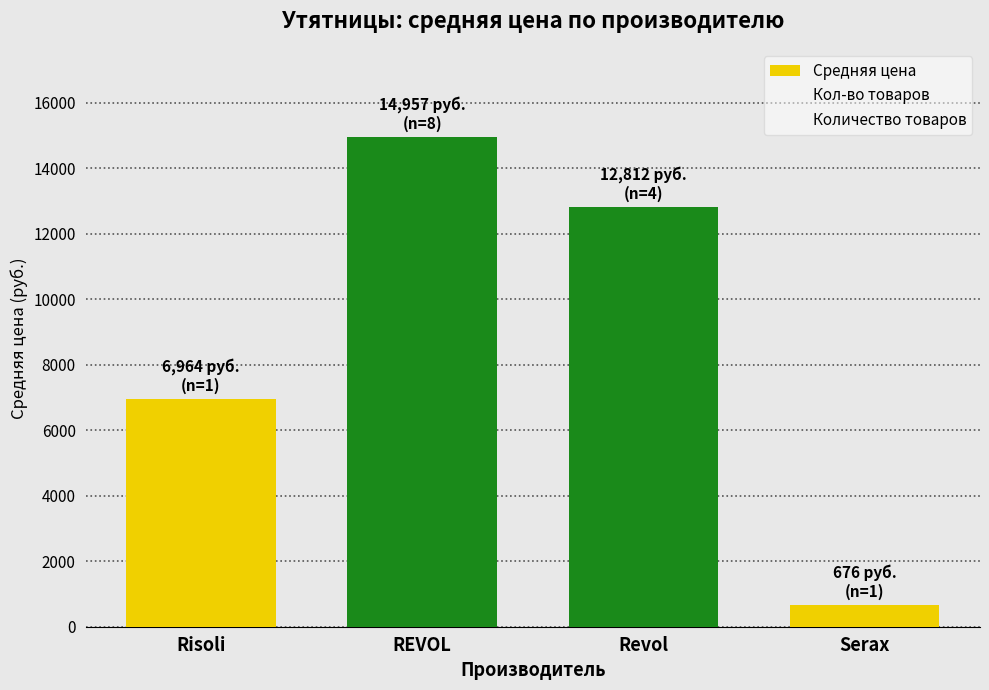

What is the label of the 2nd bar from the right?

Revol